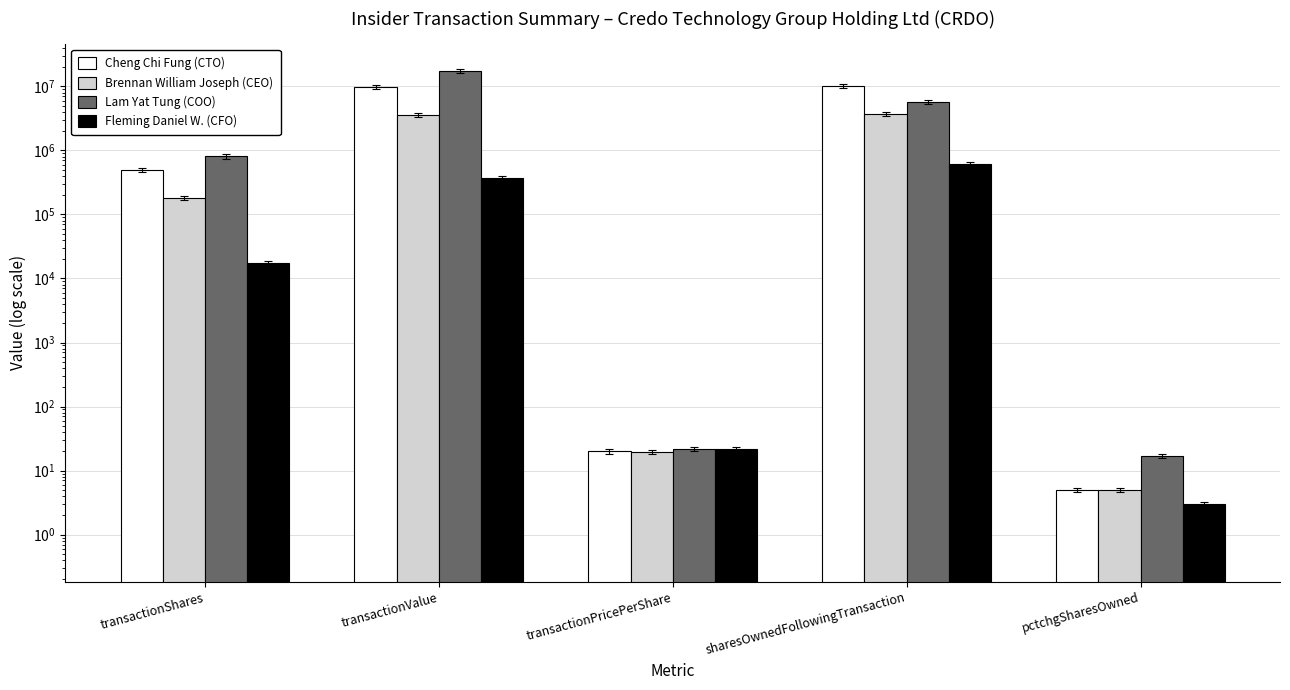

What is the average value of the Lam Yat Tung (COO) series?

4820029.9